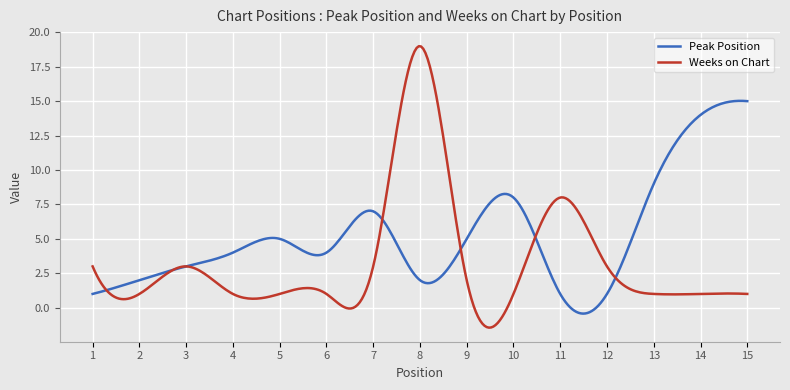

Rank the series by their average value, from highest to lowest.

Peak Position, Weeks on Chart